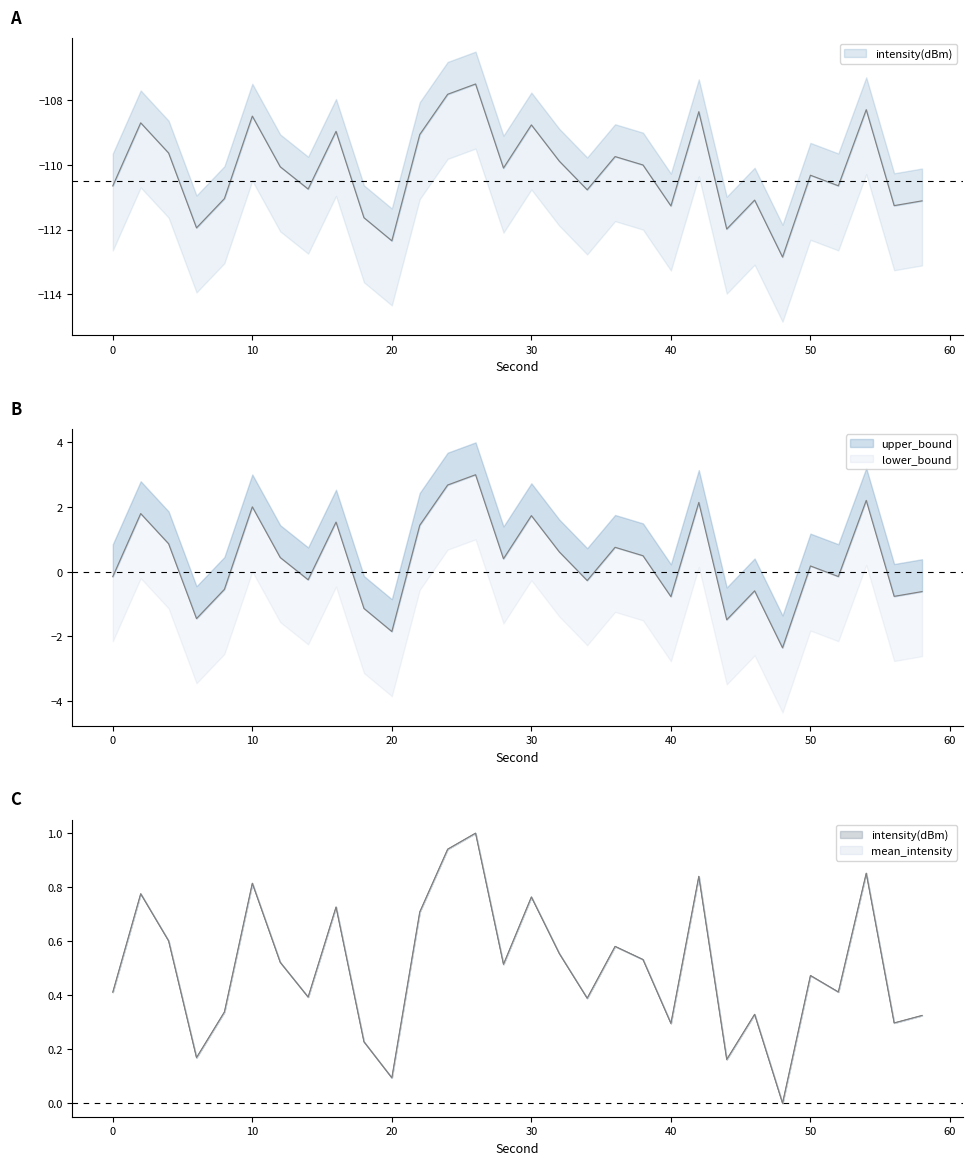

Reading left to right, extract all data points from this chart.

intensity(dBm): -110.6	-108.7	-109.6	-111.9	-111.0	-108.5	-110.1	-110.7	-109.0	-111.6	-112.3	-109.1	-107.8	-107.5	-110.1	-108.8	-109.9	-110.8	-109.7	-110.0	-111.3	-108.4	-112.0	-111.1	-112.9	-110.3	-110.6	-108.3	-111.3	-111.1
mean_intensity: 0.4	0.8	0.6	0.2	0.3	0.8	0.5	0.4	0.7	0.2	0.1	0.7	0.9	1.0	0.5	0.8	0.6	0.4	0.6	0.5	0.3	0.8	0.2	0.3	0.0	0.5	0.4	0.9	0.3	0.3
upper_bound: 0.4	0.8	0.6	0.2	0.3	0.8	0.5	0.4	0.7	0.2	0.1	0.7	0.9	1.0	0.5	0.8	0.6	0.4	0.6	0.5	0.3	0.8	0.2	0.3	0.0	0.5	0.4	0.9	0.3	0.3
lower_bound: -0.1	1.8	0.9	-1.4	-0.5	2.0	0.4	-0.2	1.5	-1.1	-1.8	1.4	2.7	3.0	0.4	1.7	0.6	-0.3	0.8	0.5	-0.8	2.1	-1.5	-0.6	-2.4	0.2	-0.1	2.2	-0.8	-0.6